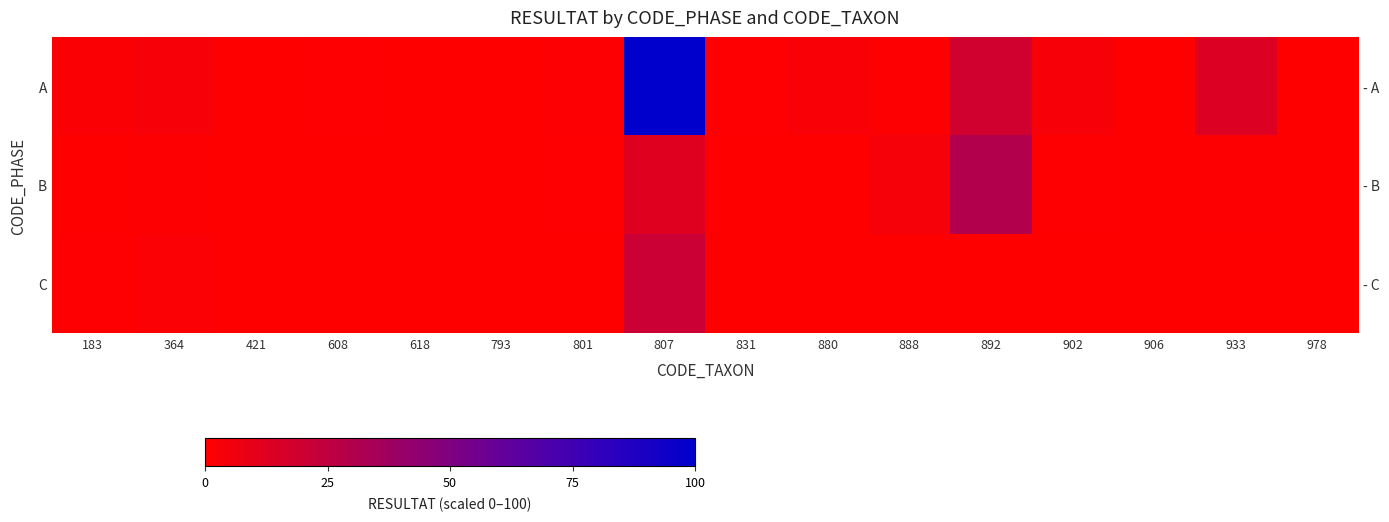

Which has a higher value, 364 or 888?

364